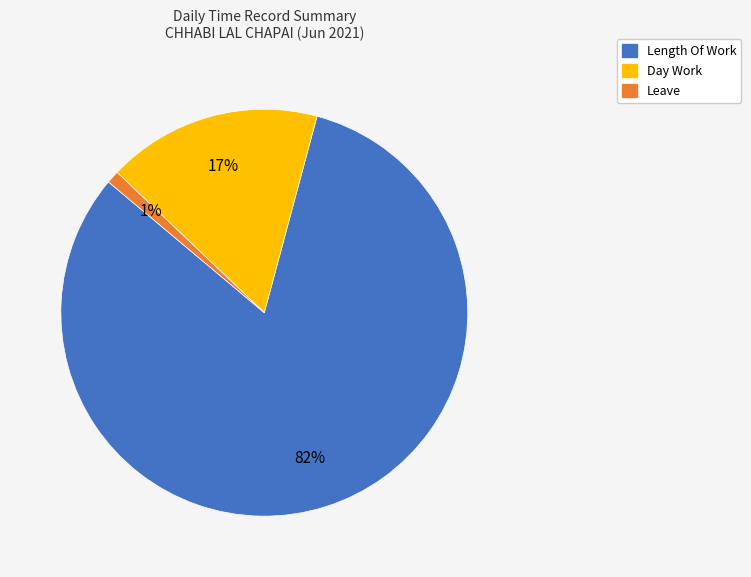

Does any single category account for the majority?

Yes